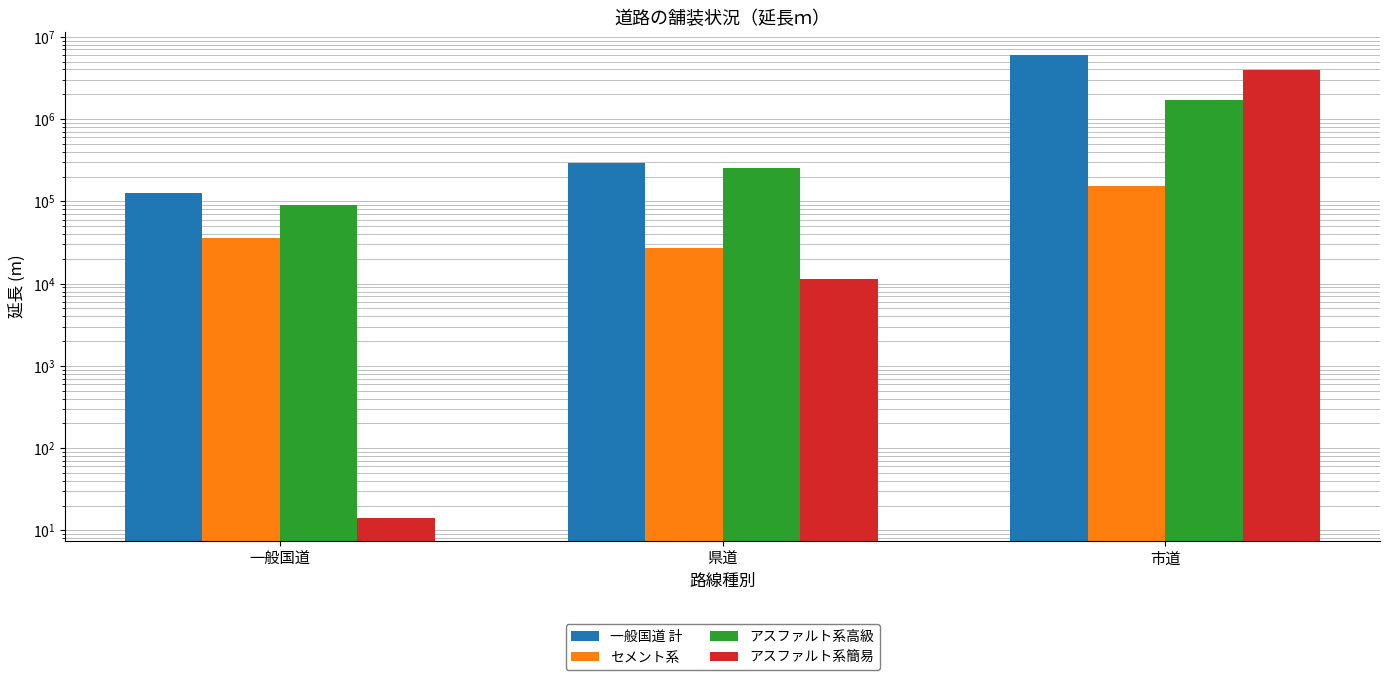

Rank the series by their maximum value, from lowest to highest.

セメント系, アスファルト系高級, アスファルト系簡易, 一般国道 計